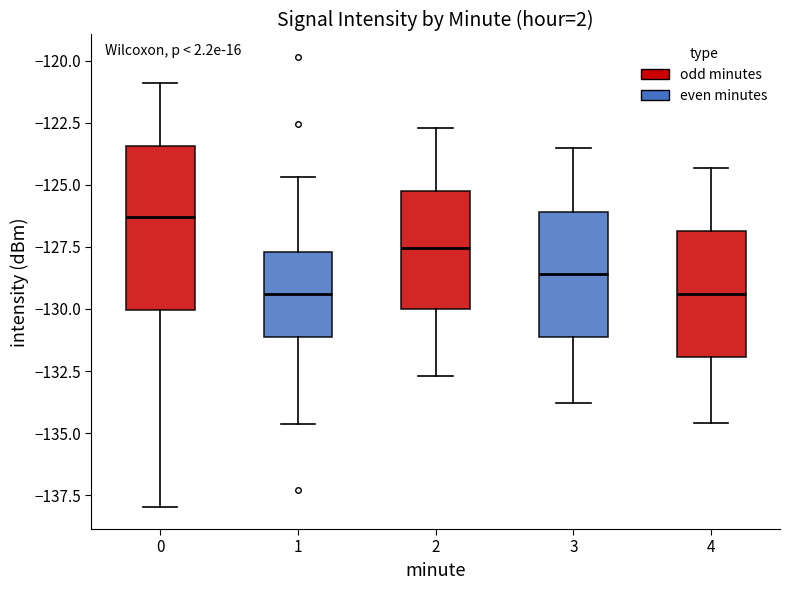

Reading left to right, read every box against the y-axis: the position of its median line, the range the box covers, and the ends of its whiskers. The values are not printed on the chart, so give them approximately, as read against the axis.

0: median -126.5, box -130.0 to -123.5, whiskers -138.0 to -121.0
1: median -129.5, box -131.0 to -127.5, whiskers -134.5 to -124.5
2: median -127.5, box -130.0 to -125.0, whiskers -132.5 to -122.5
3: median -128.5, box -131.0 to -126.0, whiskers -134.0 to -123.5
4: median -129.5, box -132.0 to -127.0, whiskers -134.5 to -124.5